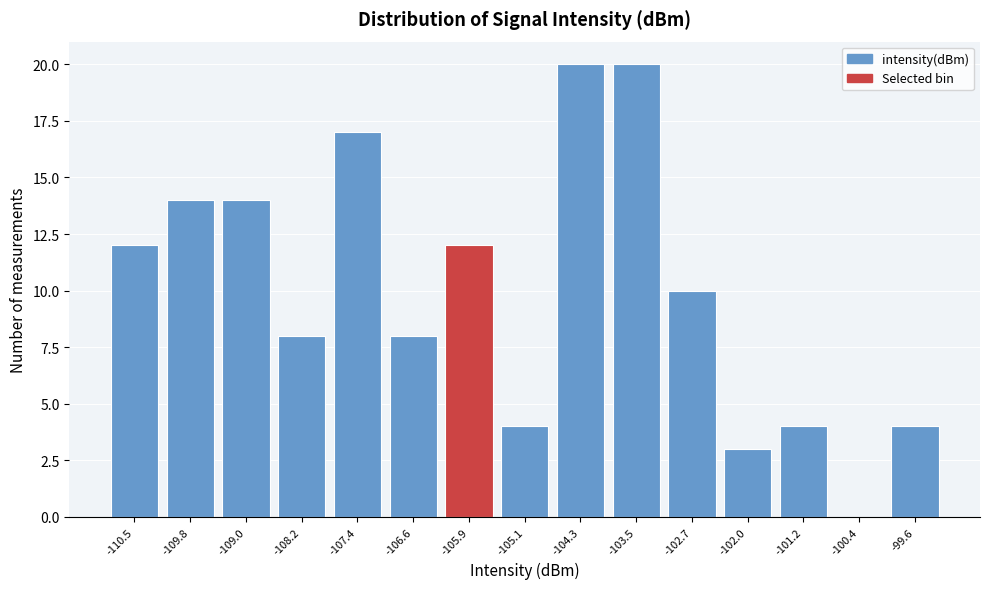

Reading left to right, transcribe this chart: for each bar, give the range it covers on the x-axis and its height. Neither the bar edges nor the heights are printed on the chart, so give them approximately, as read against the axes.

-110.9 to -110.1: 12
-110.1 to -109.4: 14
-109.4 to -108.6: 14
-108.6 to -107.8: 8
-107.8 to -107.0: 17
-107.0 to -106.2: 8
-106.2 to -105.5: 12
-105.5 to -104.7: 4
-104.7 to -103.9: 20
-103.9 to -103.1: 20
-103.1 to -102.4: 10
-102.4 to -101.6: 3
-101.6 to -100.8: 4
-100.8 to -100.0: 0
-100.0 to -99.2: 4